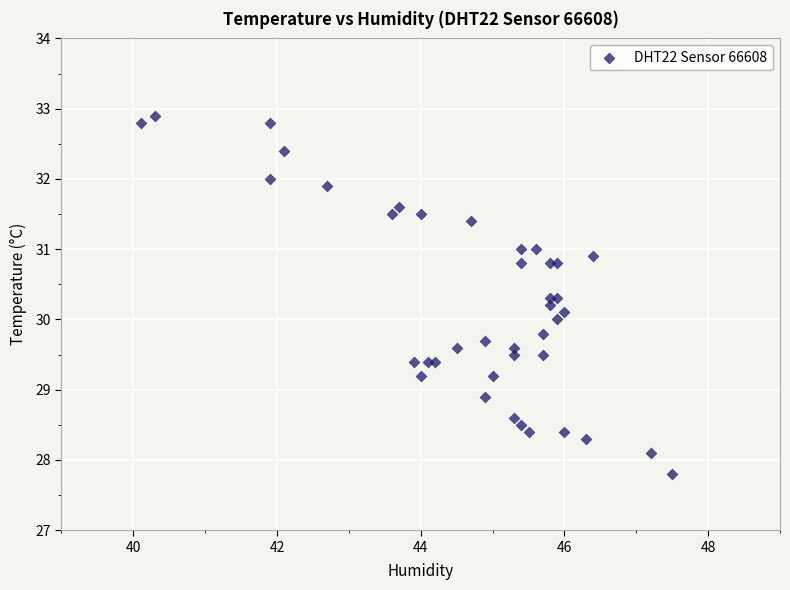

What is the range of X values (max minus min)?

7.4